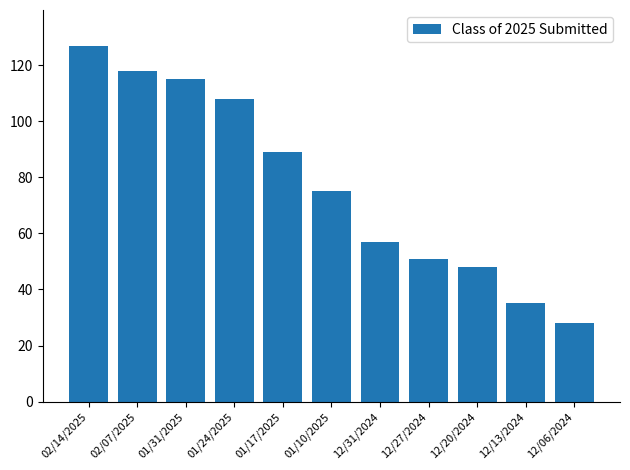

Rank the categories by value from lowest to highest.

12/06/2024, 12/13/2024, 12/20/2024, 12/27/2024, 12/31/2024, 01/10/2025, 01/17/2025, 01/24/2025, 01/31/2025, 02/07/2025, 02/14/2025